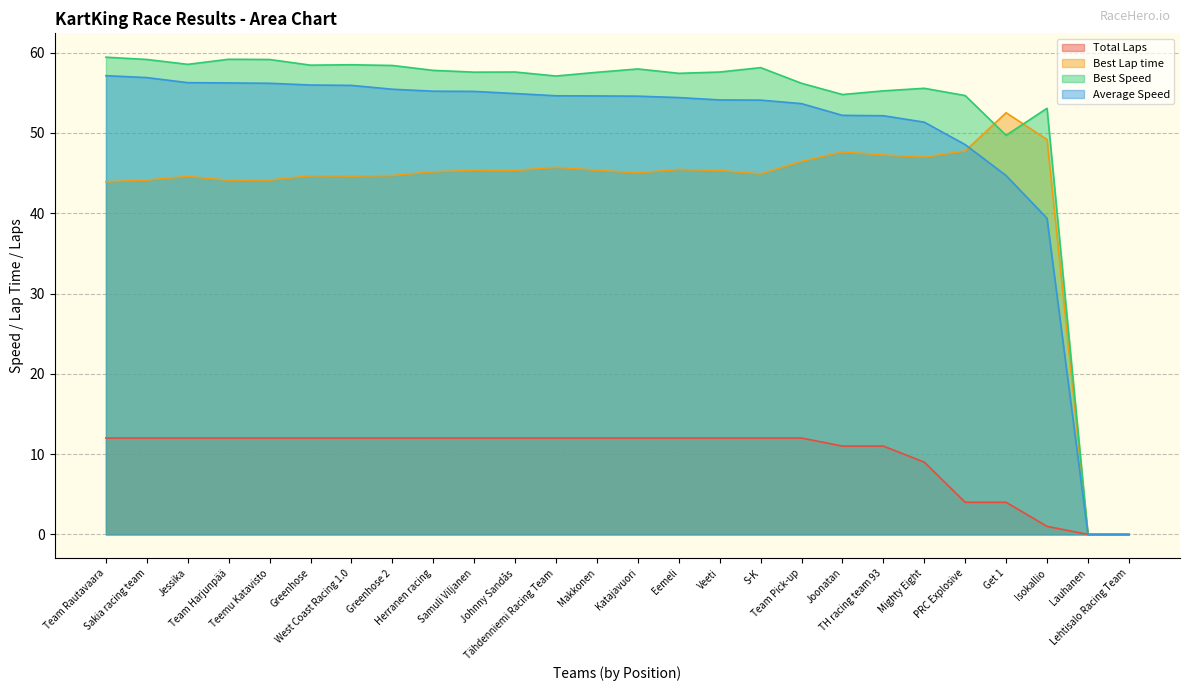

Which series has the largest range (max minus min)?

Best Speed